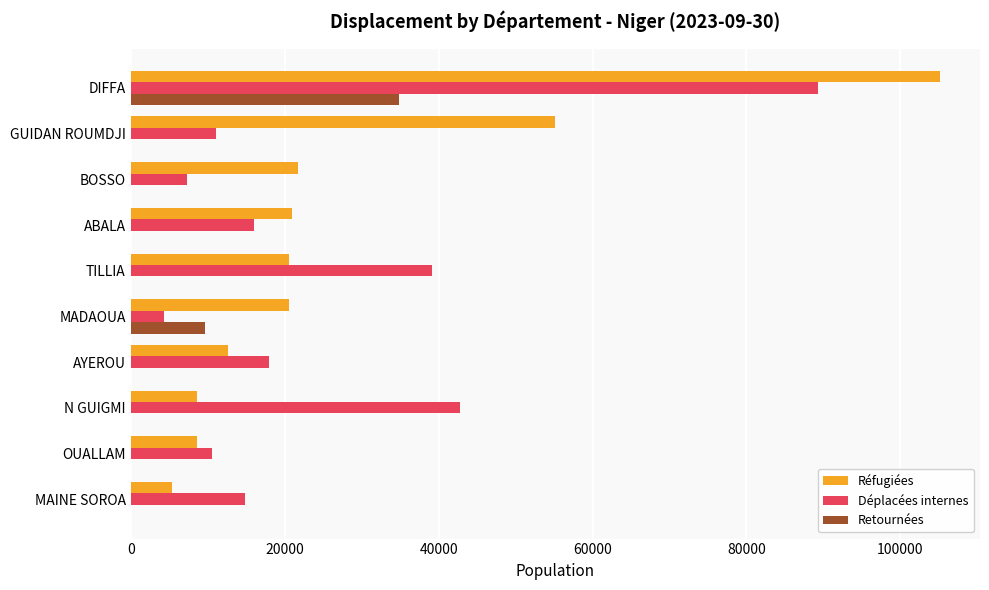

At which category is the sum across all series the highest?

DIFFA